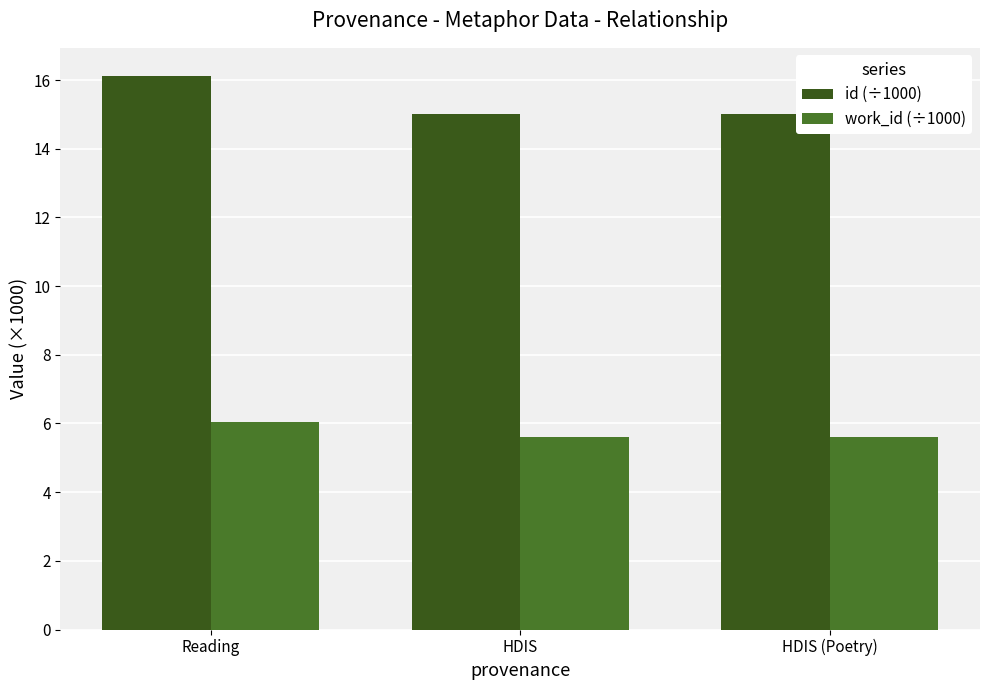

What position from the right is HDIS?

2